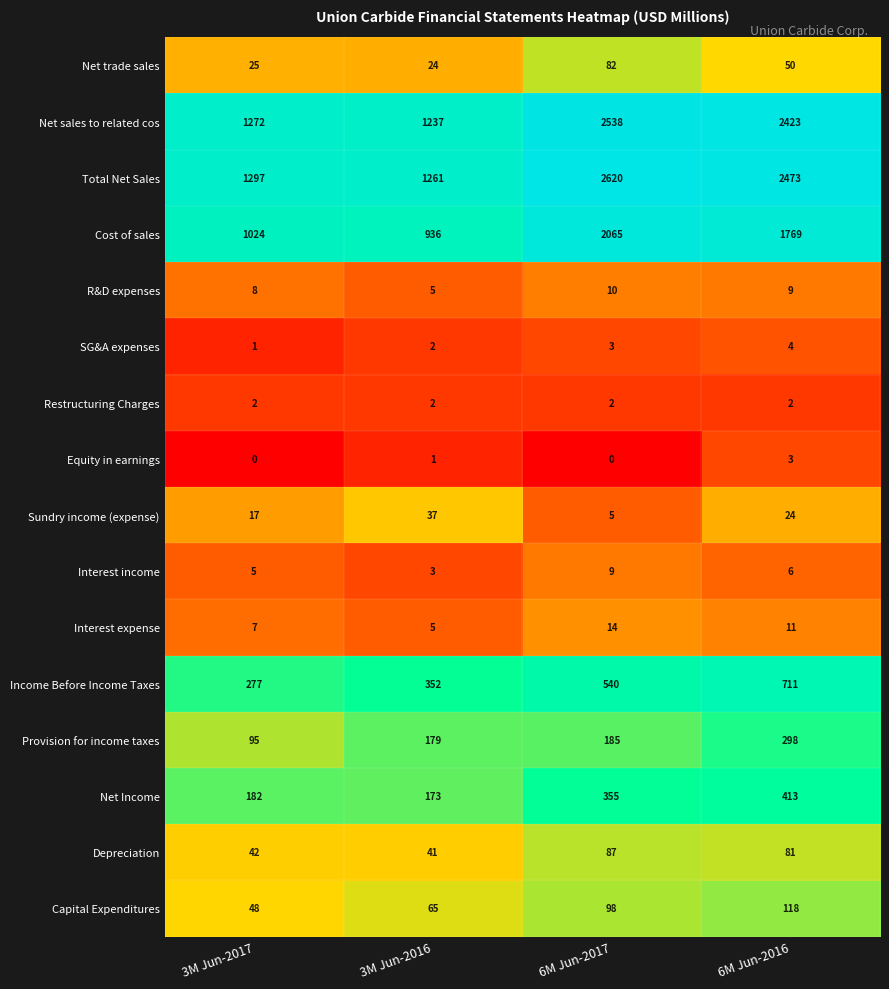

What is the difference between the highest and lowest values at 3M Jun-2017?

1297